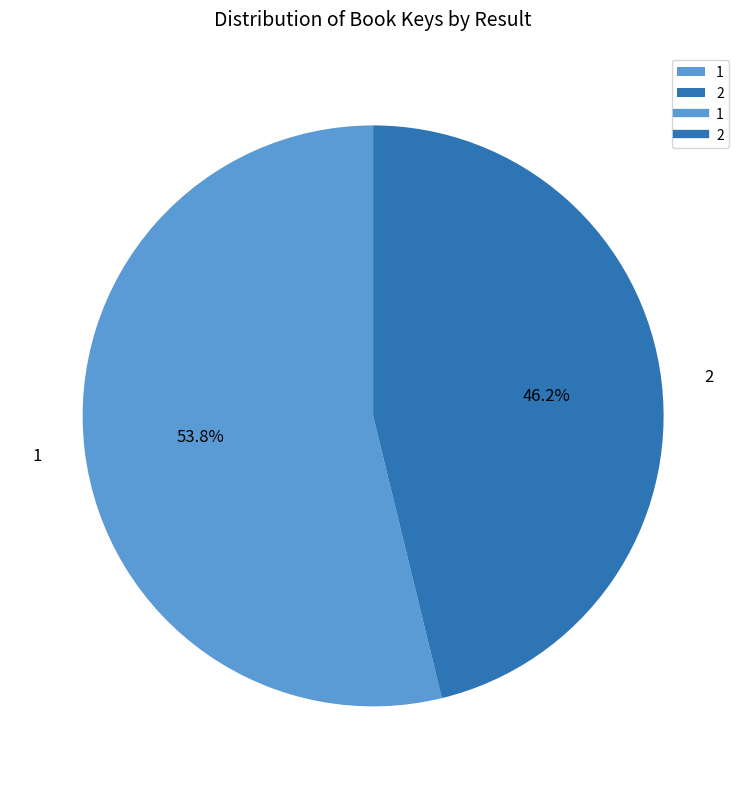

What is the ratio of the value at 1 to the value at 2?

1.2